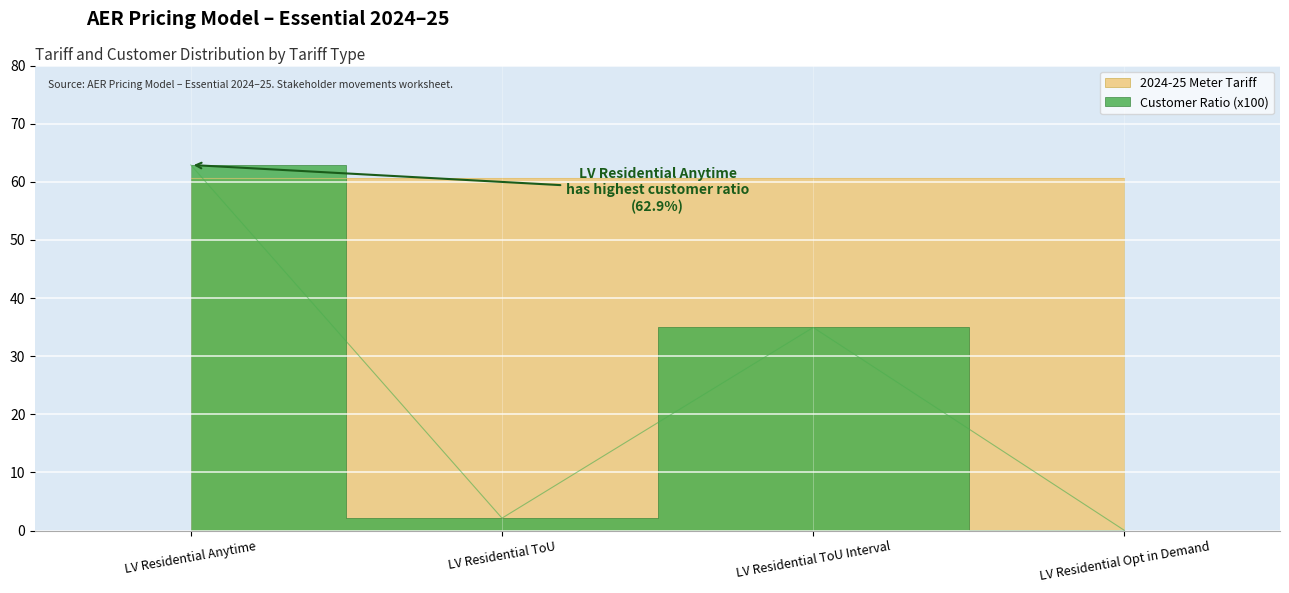

Reading right to left, transcribe all the data shown in this chart.

LV Residential Opt in Demand=0.0	LV Residential ToU Interval=34.9	LV Residential ToU=2.1	LV Residential Anytime=62.9